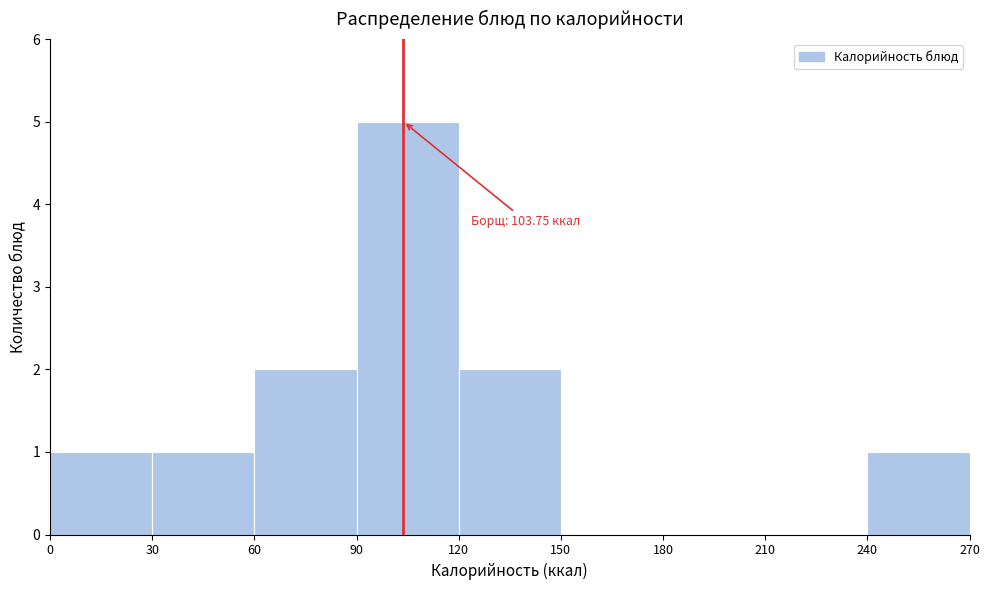

Over which range of the x-axis is the bar tallest?

90 to 120